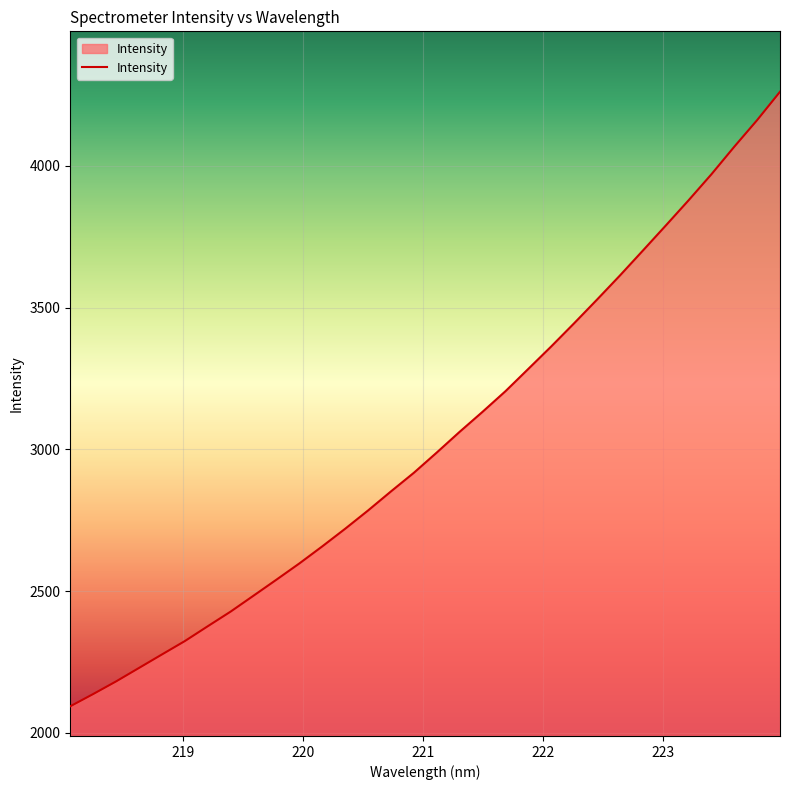

What is the difference between the maximum and second lowest values?

2123.9